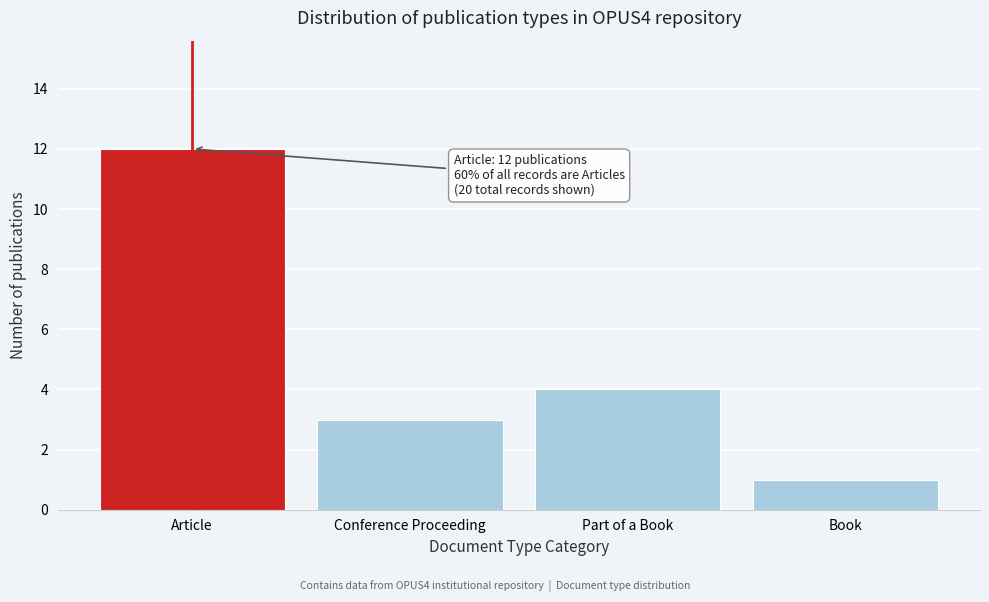

Reading left to right, transcribe all the data shown in this chart.

Article=12	Conference Proceeding=3	Part of a Book=4	Book=1